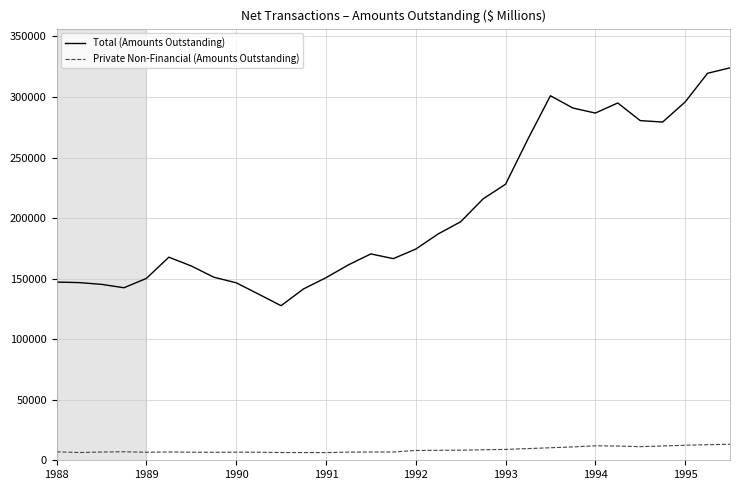

True or false: Total (Amounts Outstanding) and Private Non-Financial (Amounts Outstanding) cross at least once.

False